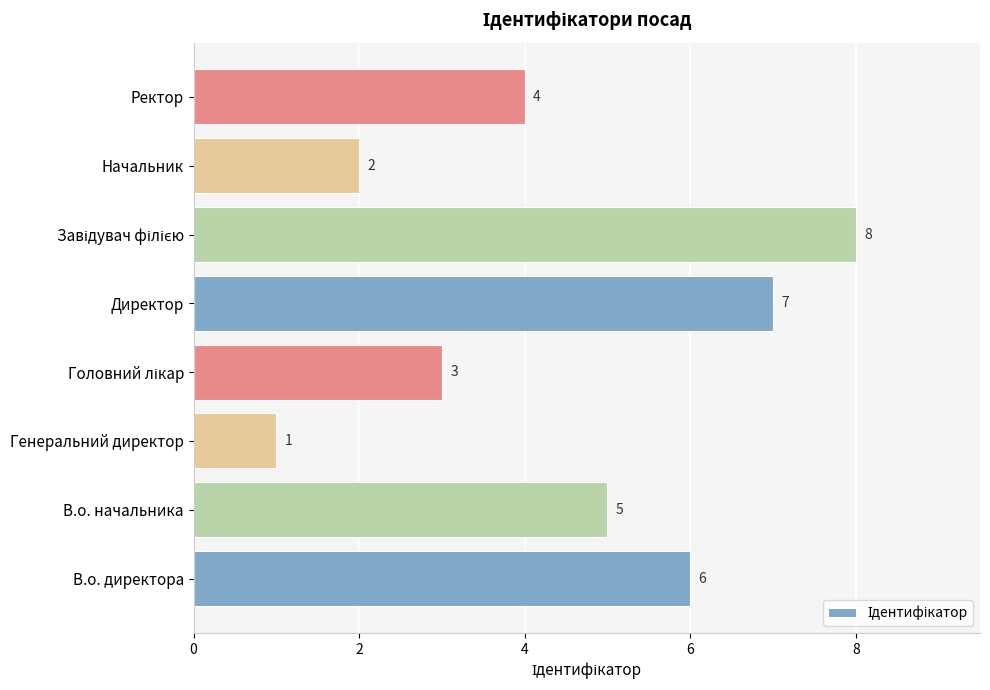

Count the values in the range 3 to 7.

5